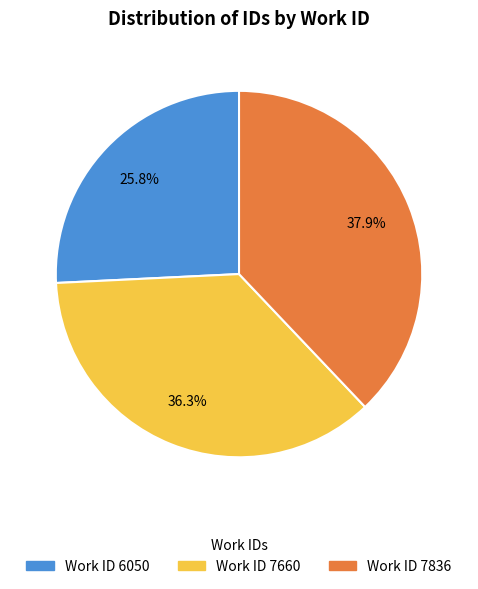

Is there any slice that represents more than half of the pie?

No